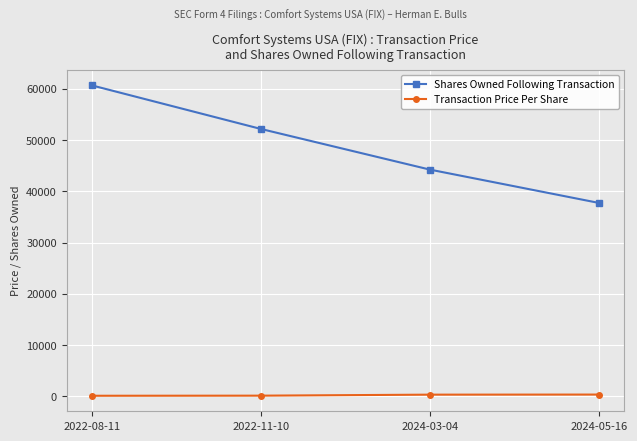

What is the minimum value for Shares Owned Following Transaction?

37732.0